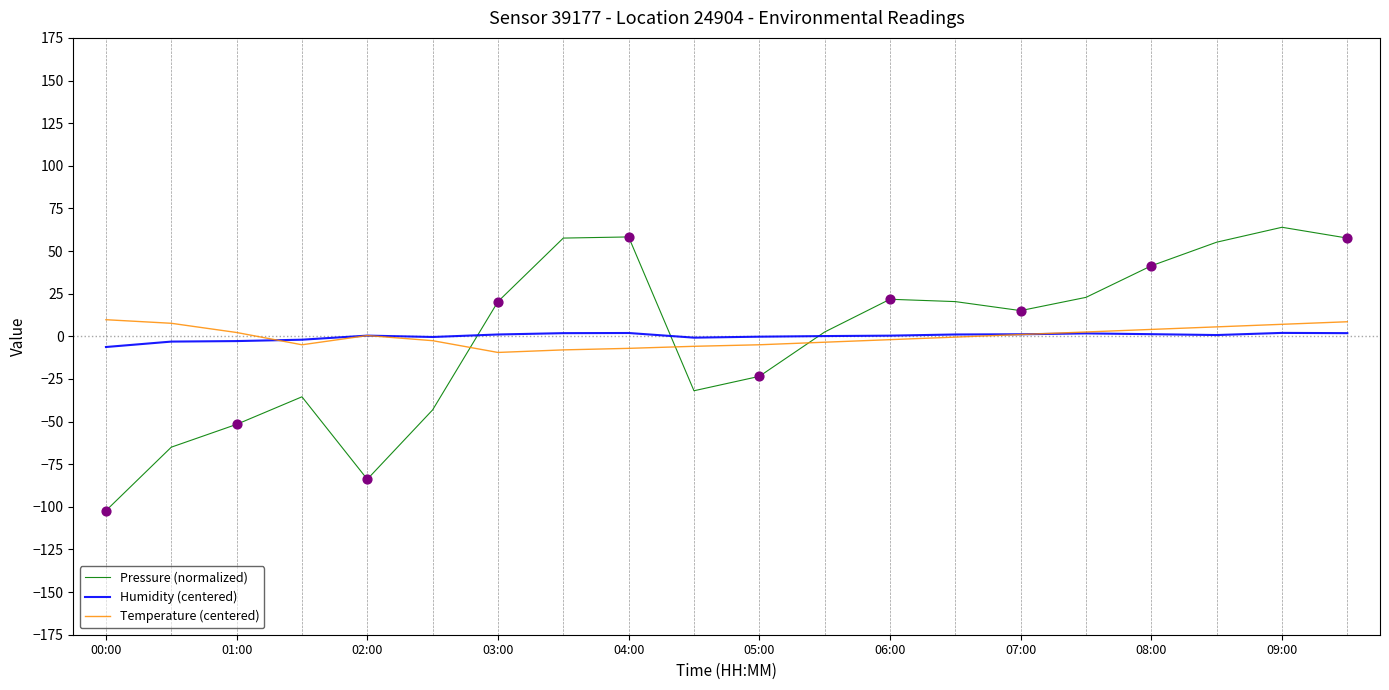

Which series has the largest range (max minus min)?

Pressure (normalized)